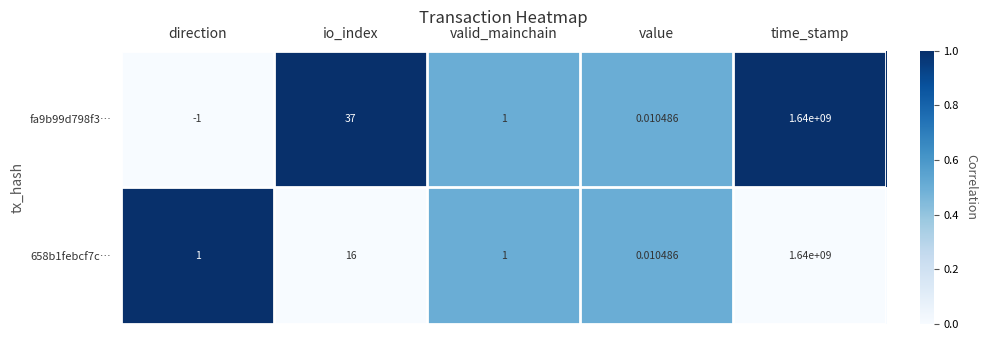

Where is fa9b99d798f3… nearest to the value 819999999?

io_index